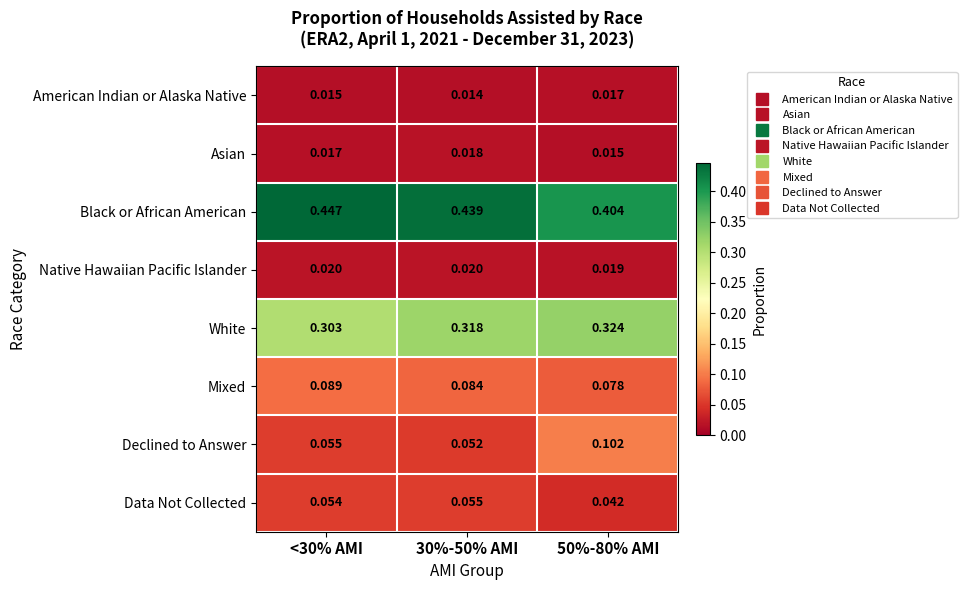

At <30% AMI, list the series in order from largest to smallest.

Black or African American, White, Mixed, Declined to Answer, Data Not Collected, Native Hawaiian Pacific Islander, Asian, American Indian or Alaska Native